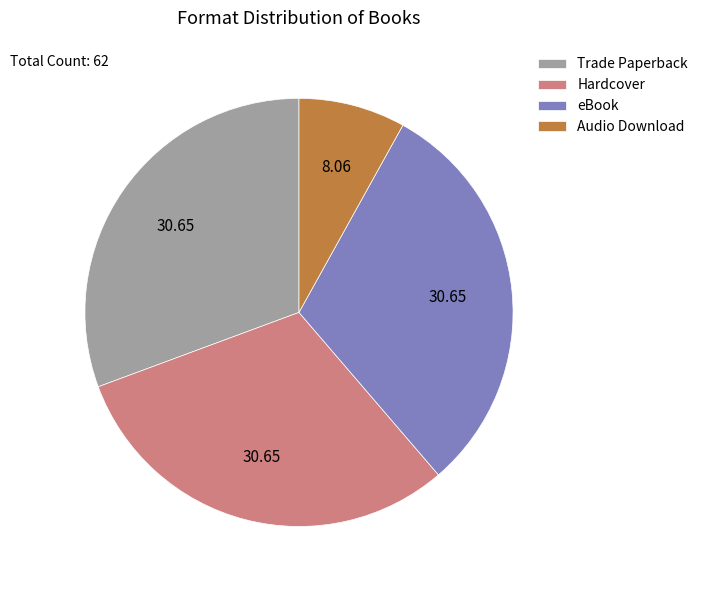

Count the number of slices in the pie.

4